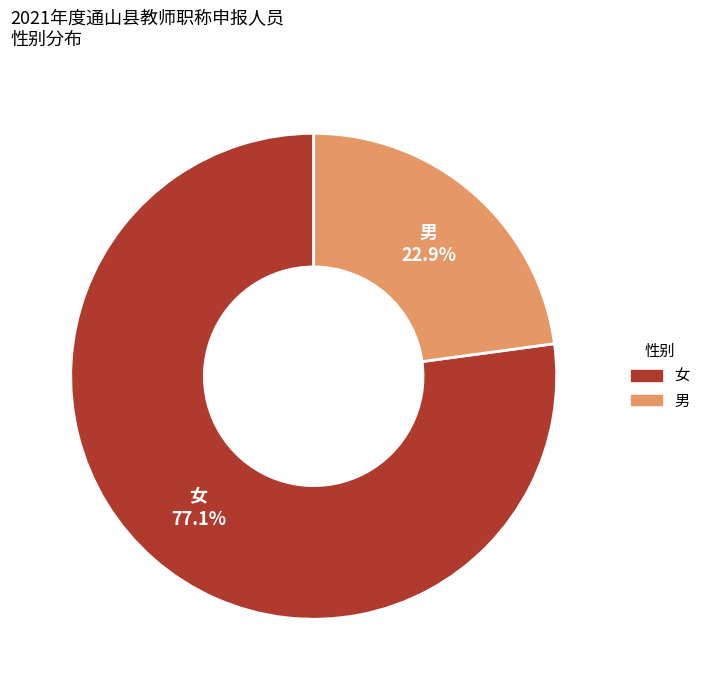

Which category has the smallest portion of the pie?

男